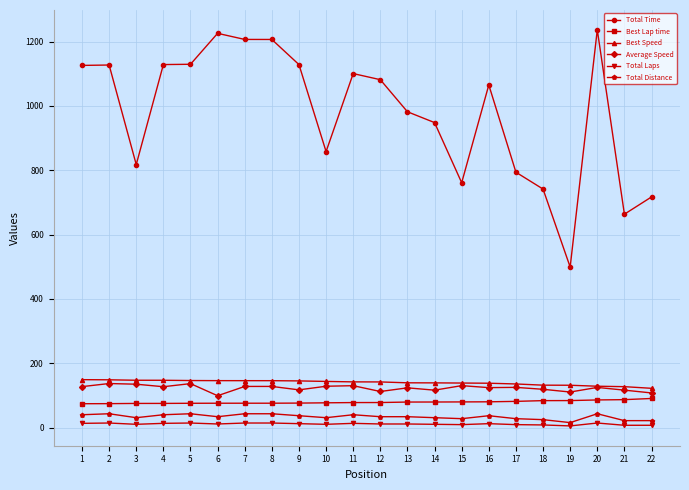

Which series has the largest range (max minus min)?

Total Time